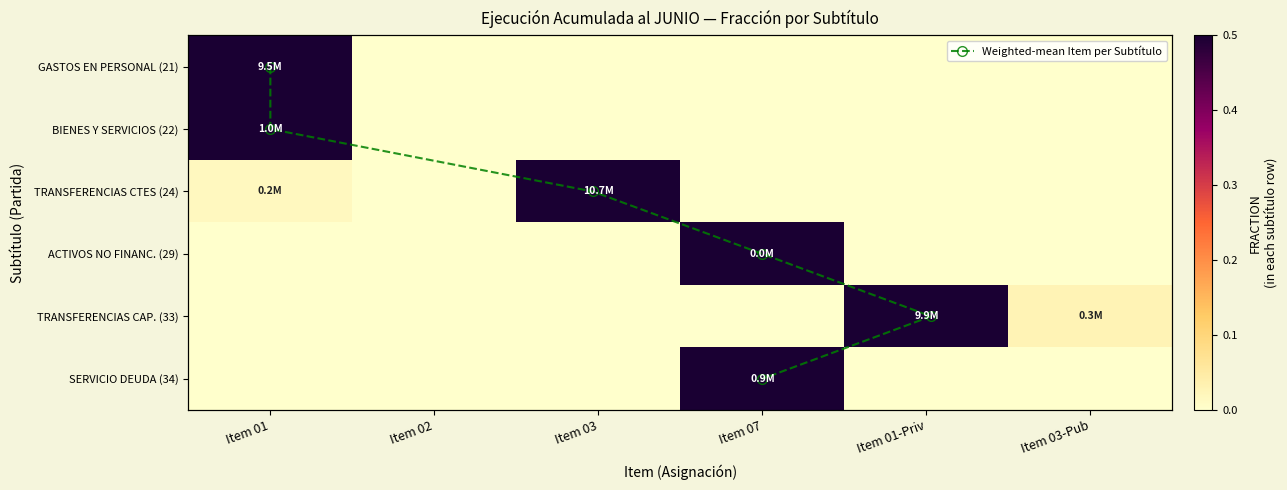

Which series has the largest range (max minus min)?

Weighted-mean Item per Subtítulo